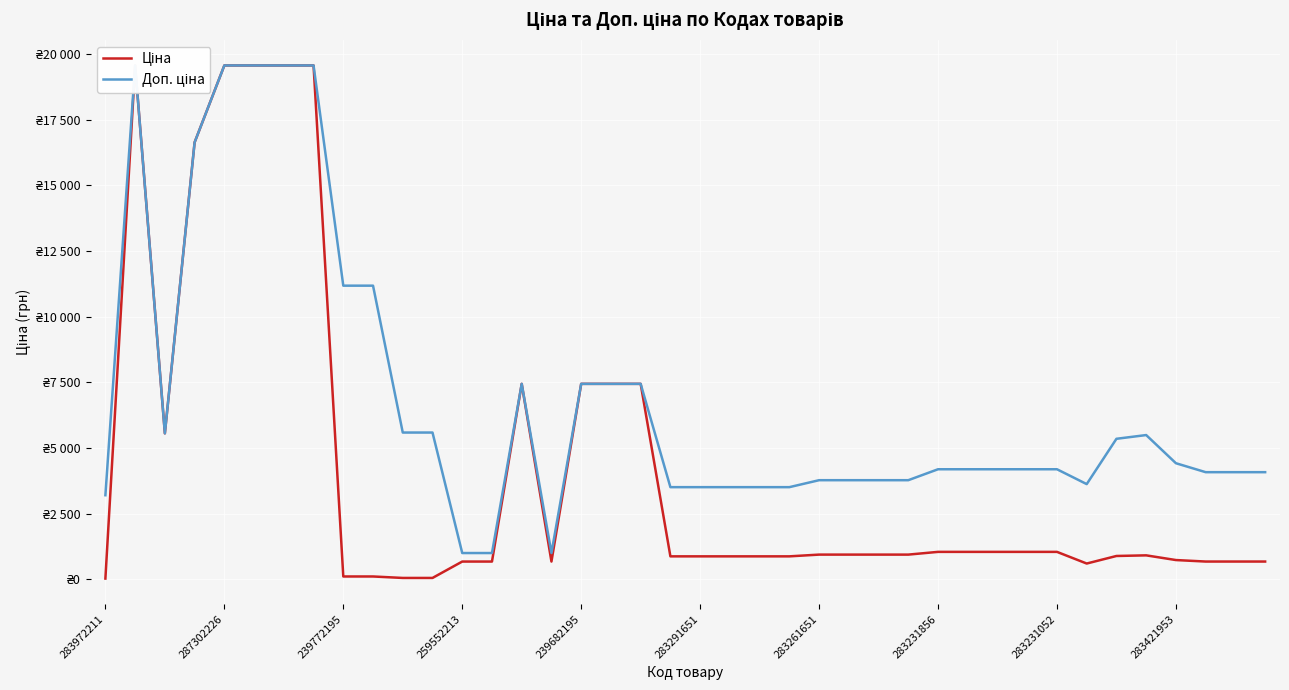

Which label corresponds to the smallest value in the chart?

283972211